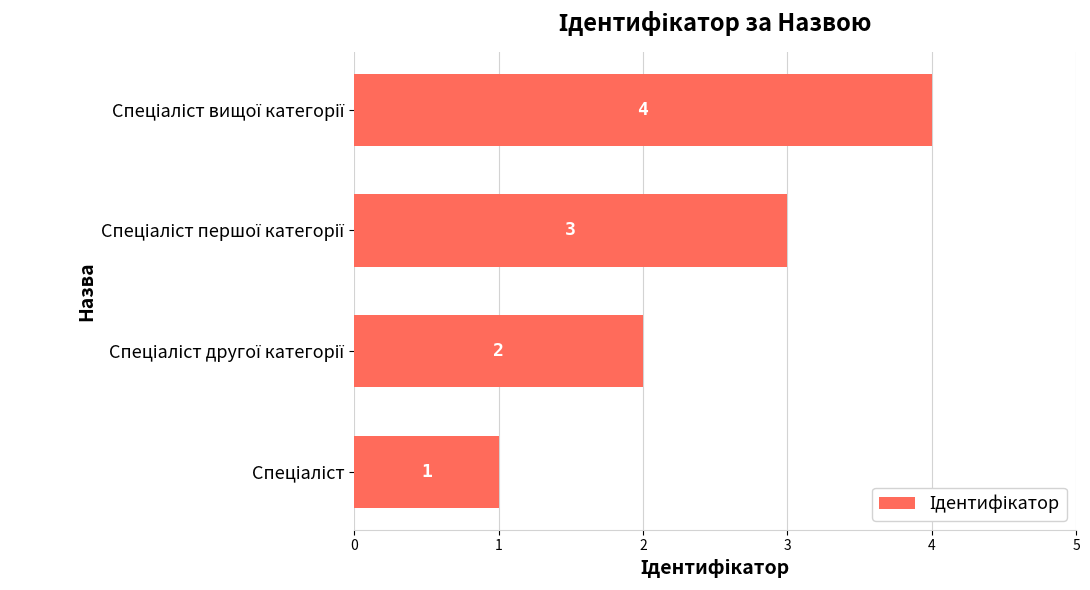

Count the values in the range 2 to 4.

3